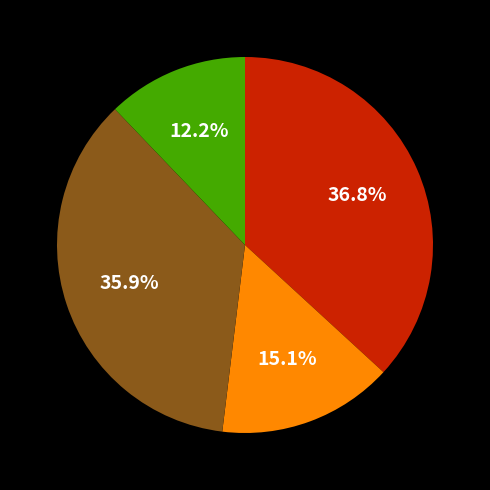

Is there a majority slice in this chart?

No